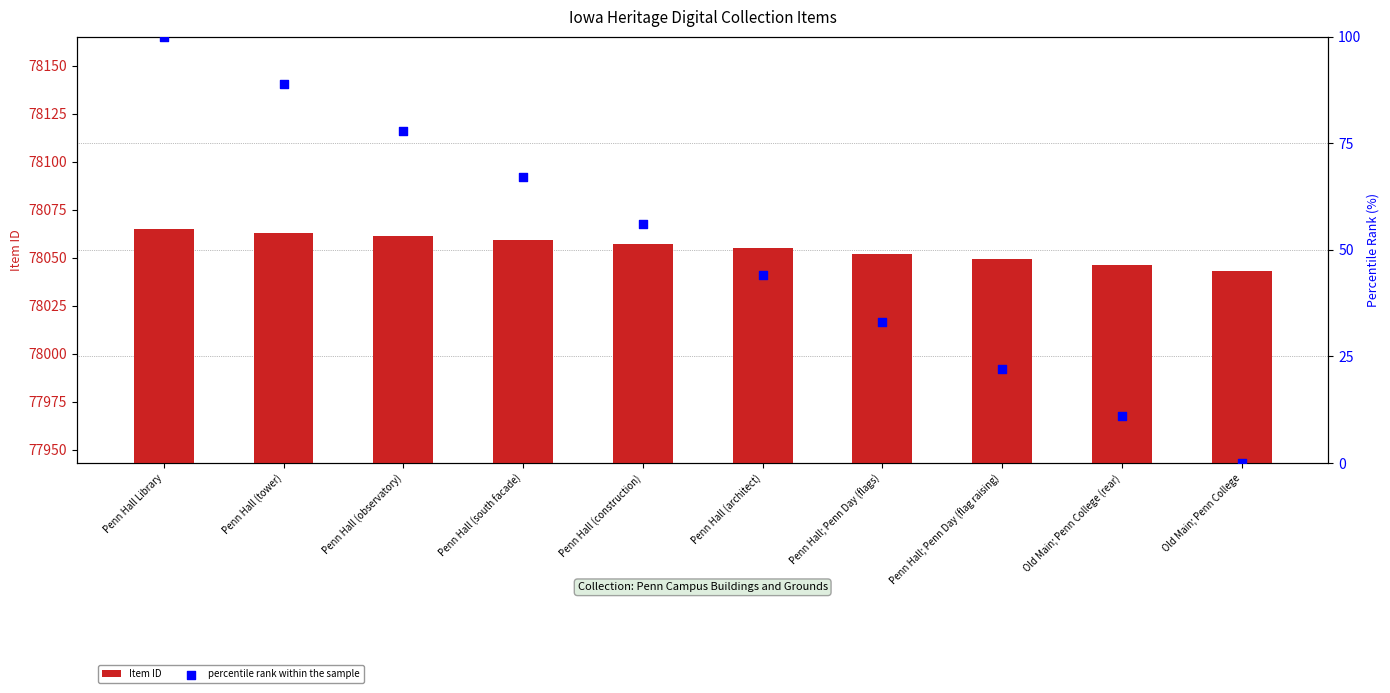

Which series contains the highest Y value?

Item ID